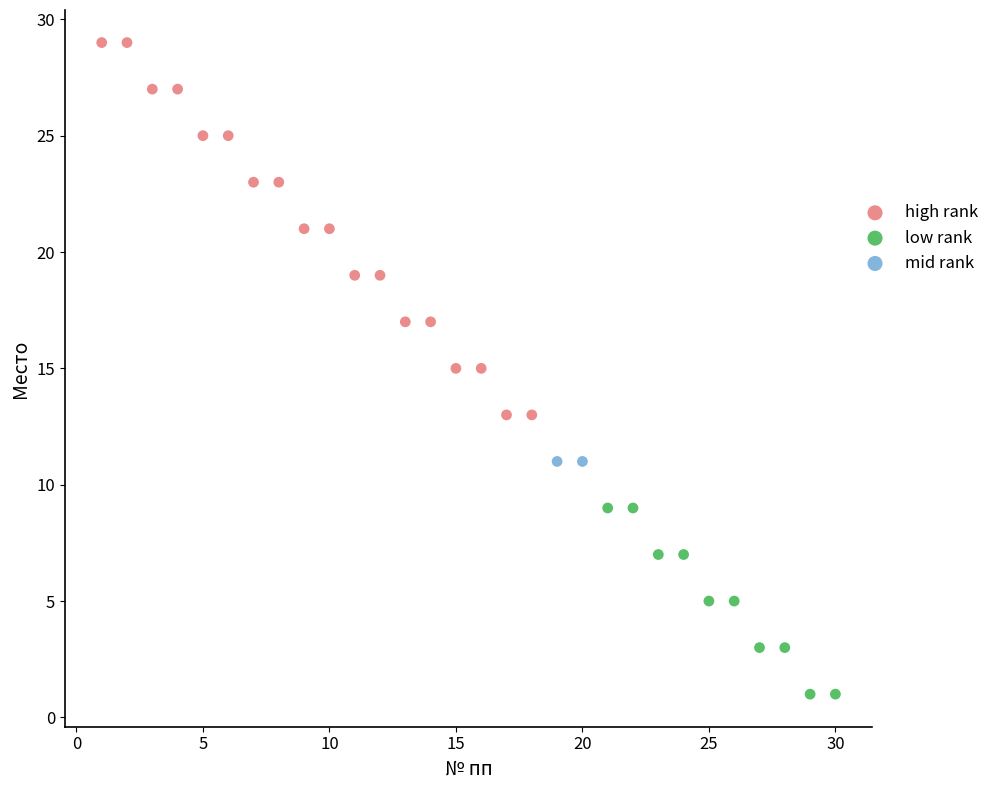

Which series reaches the maximum Y coordinate?

high rank